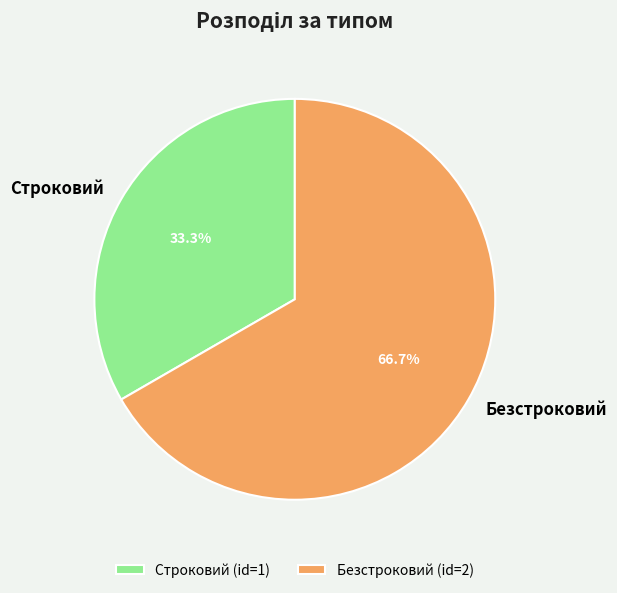

What is the largest slice in the pie chart?

Безстроковий